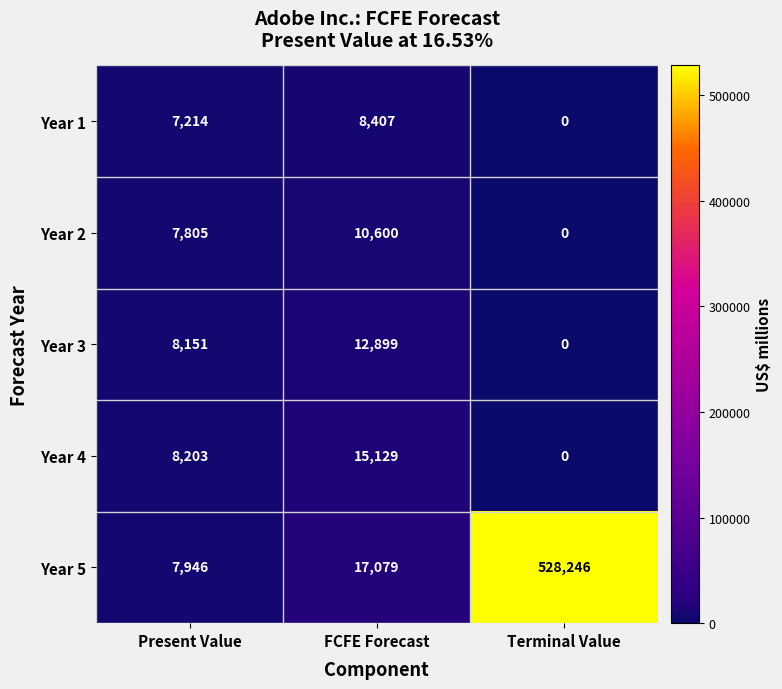

What is the difference between the maximum and second lowest values in the Year 1 series?

1193